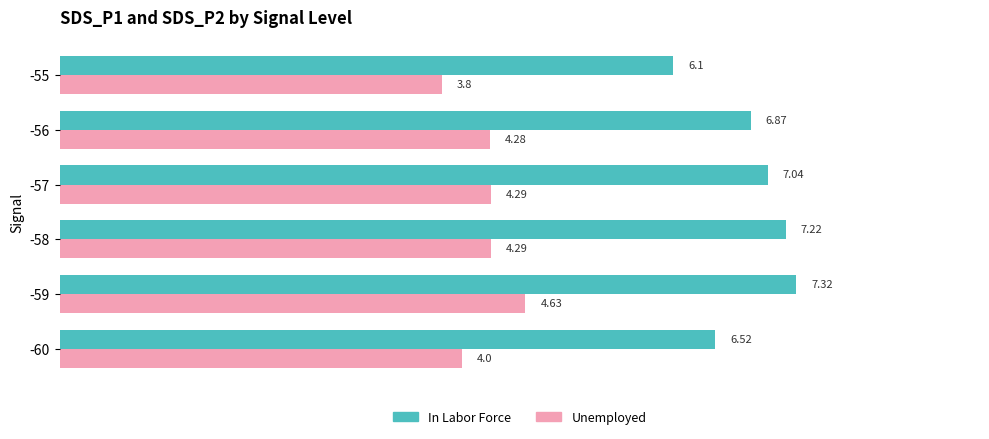

Which label corresponds to the largest value in the chart?

-59